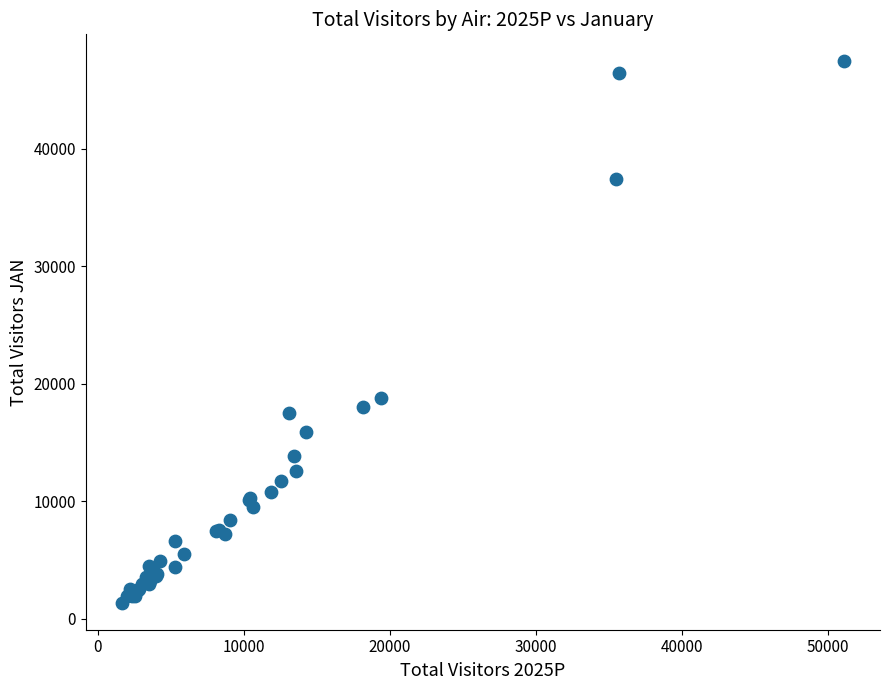

What Y value in the scatter plot is closest to 24404?

18829.8